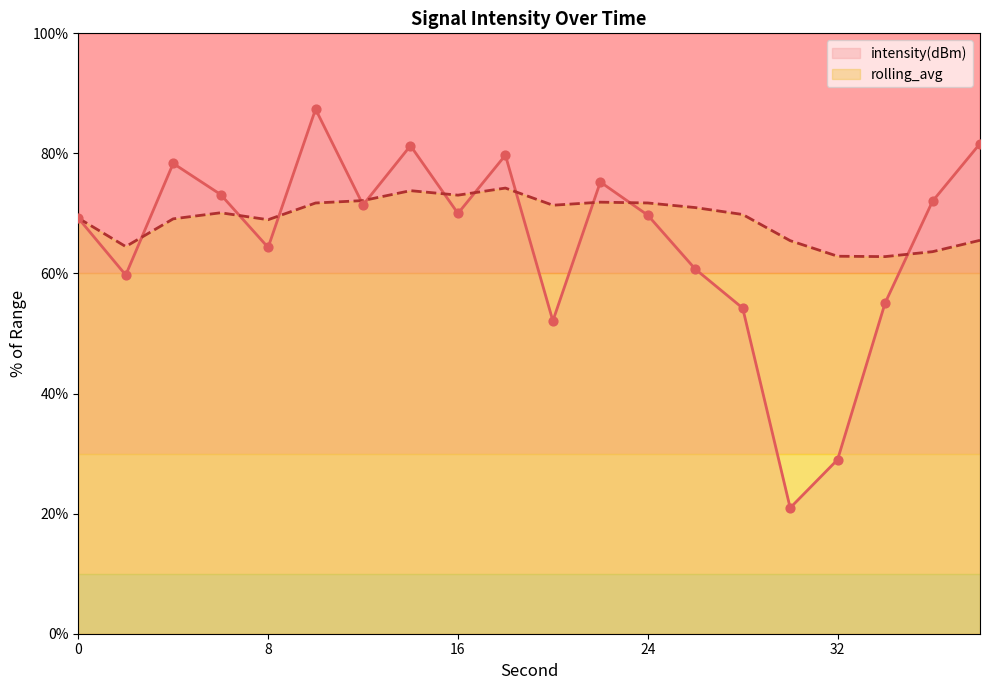

Is the value of rolling_avg at 38 greater than the value of intensity(dBm) at 12?

No